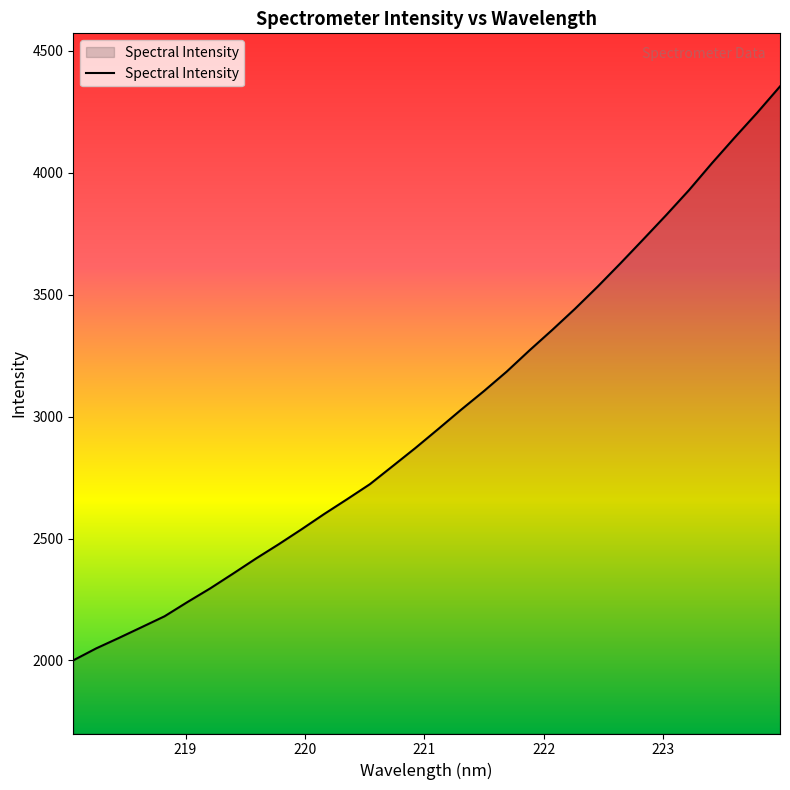

What is the difference between the maximum and minimum values?

2354.0